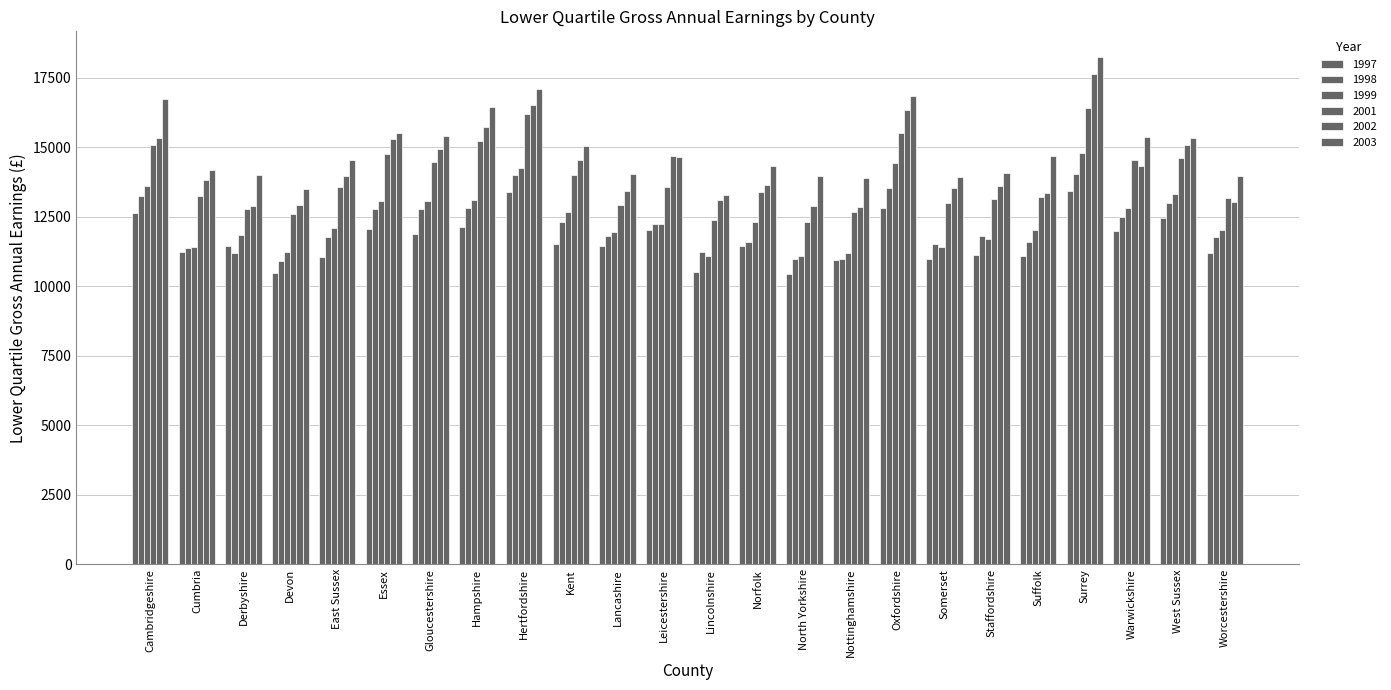

Rank the categories by 1999 value from highest to lowest.

Surrey, Oxfordshire, Hertfordshire, Cambridgeshire, West Sussex, Hampshire, Essex, Gloucestershire, Warwickshire, Kent, Norfolk, Leicestershire, East Sussex, Suffolk, Worcestershire, Lancashire, Derbyshire, Staffordshire, Cumbria, Somerset, Devon, Nottinghamshire, Lincolnshire, North Yorkshire